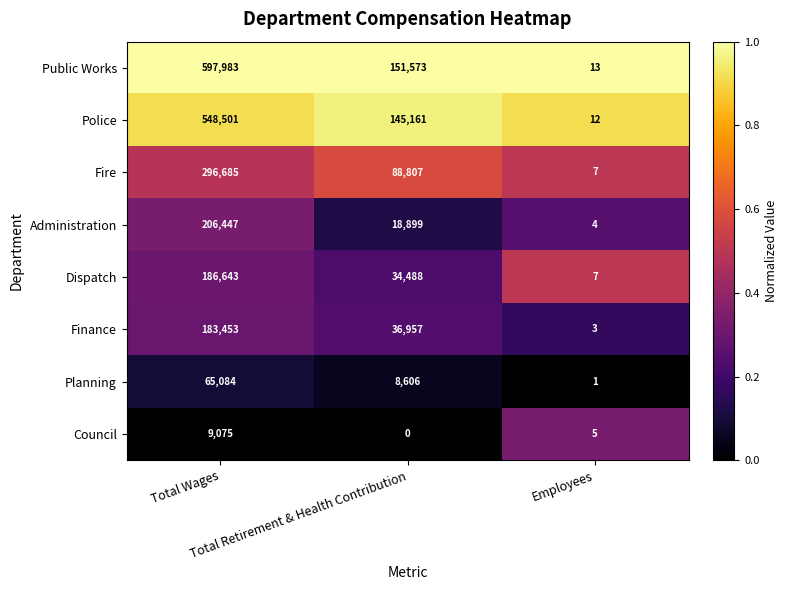

List the series in order of their peak value, highest first.

Public Works, Police, Fire, Administration, Dispatch, Finance, Planning, Council